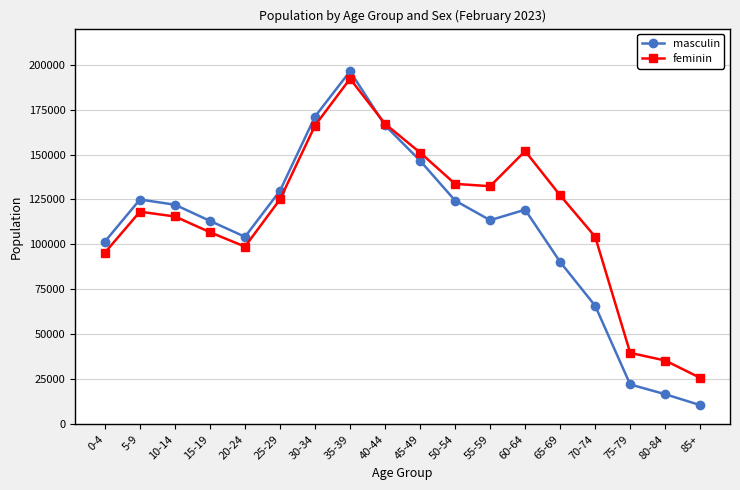

Does the chart display data point markers on the line(s)?

Yes